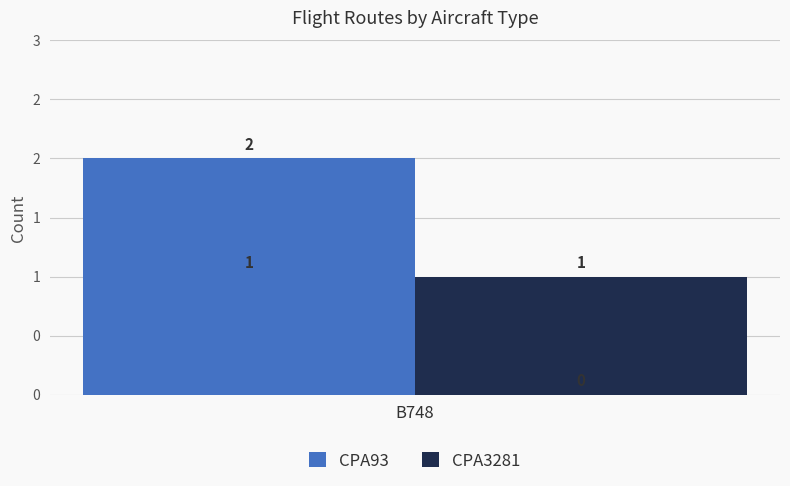

At B748, list the series in order from smallest to largest.

CPA3281, CPA93